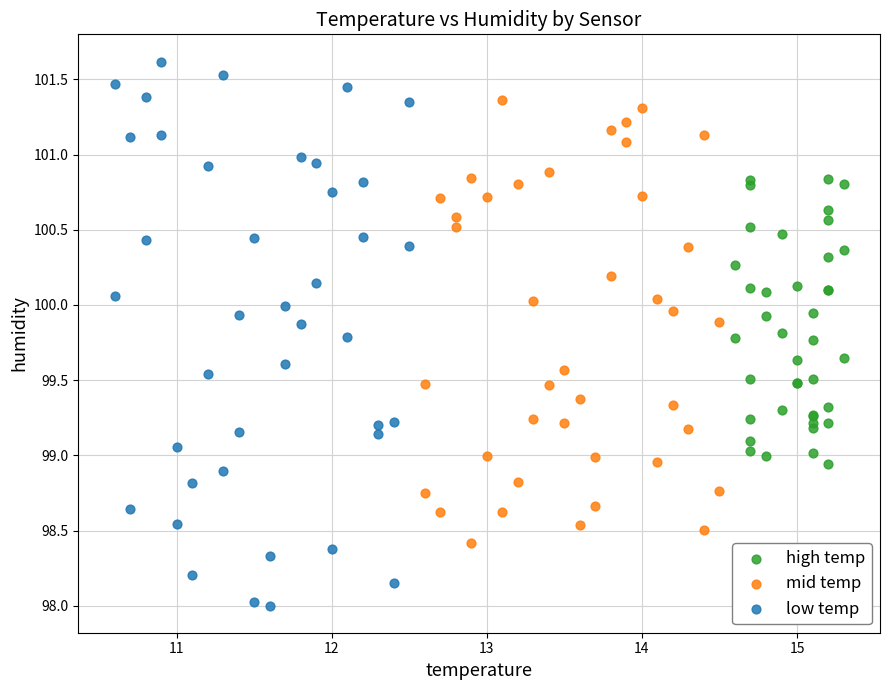

What are all the series names shown in the legend?

high temp, mid temp, low temp